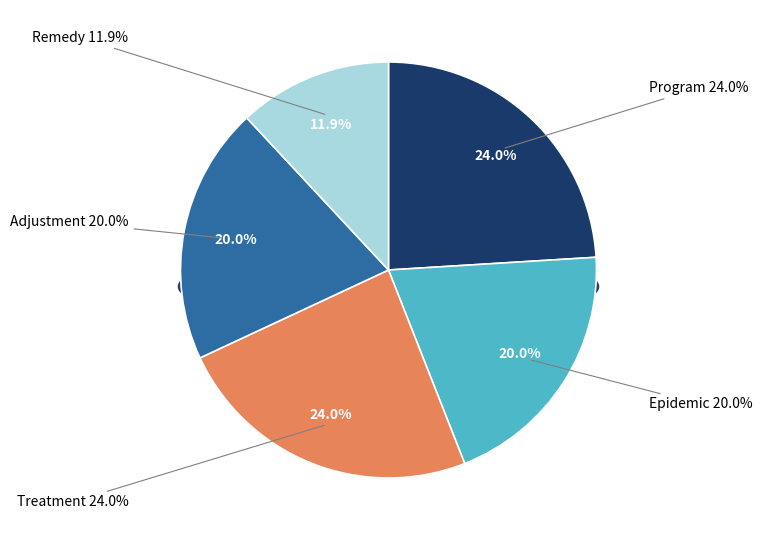

To the nearest percent, what portion does Treatment represent?

24%